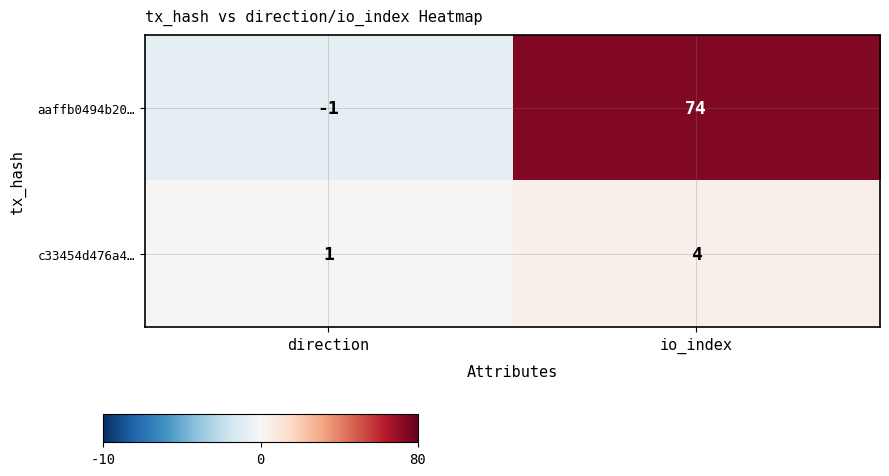

Which series changed the most between direction and io_index?

aaffb0494b20…